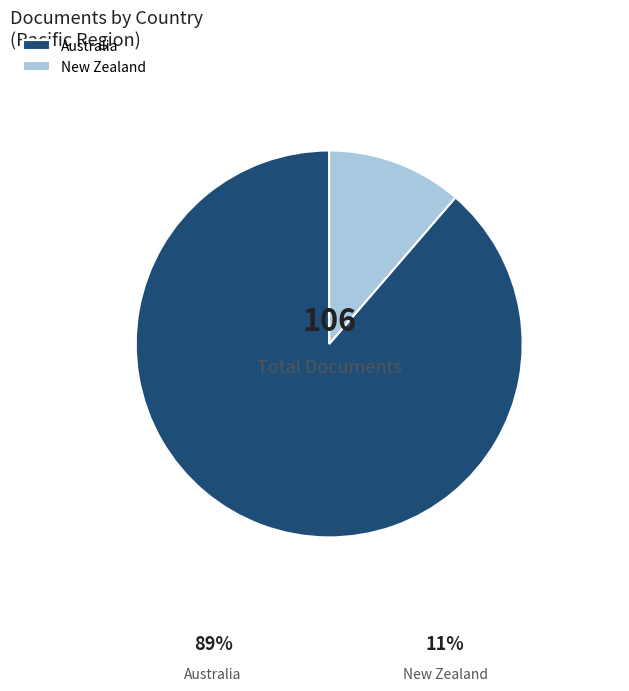

To the nearest percent, what is the average slice percentage?

50%